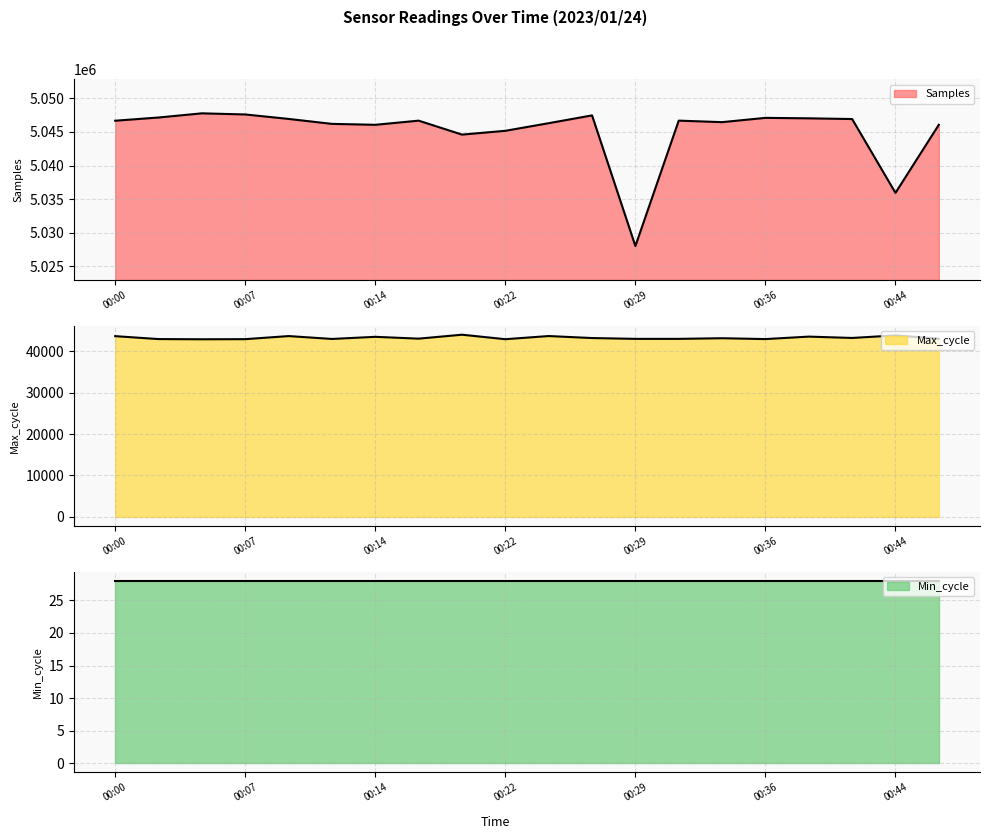

Between 00:02 and 00:39, which series saw the biggest shift?

Max_cycle